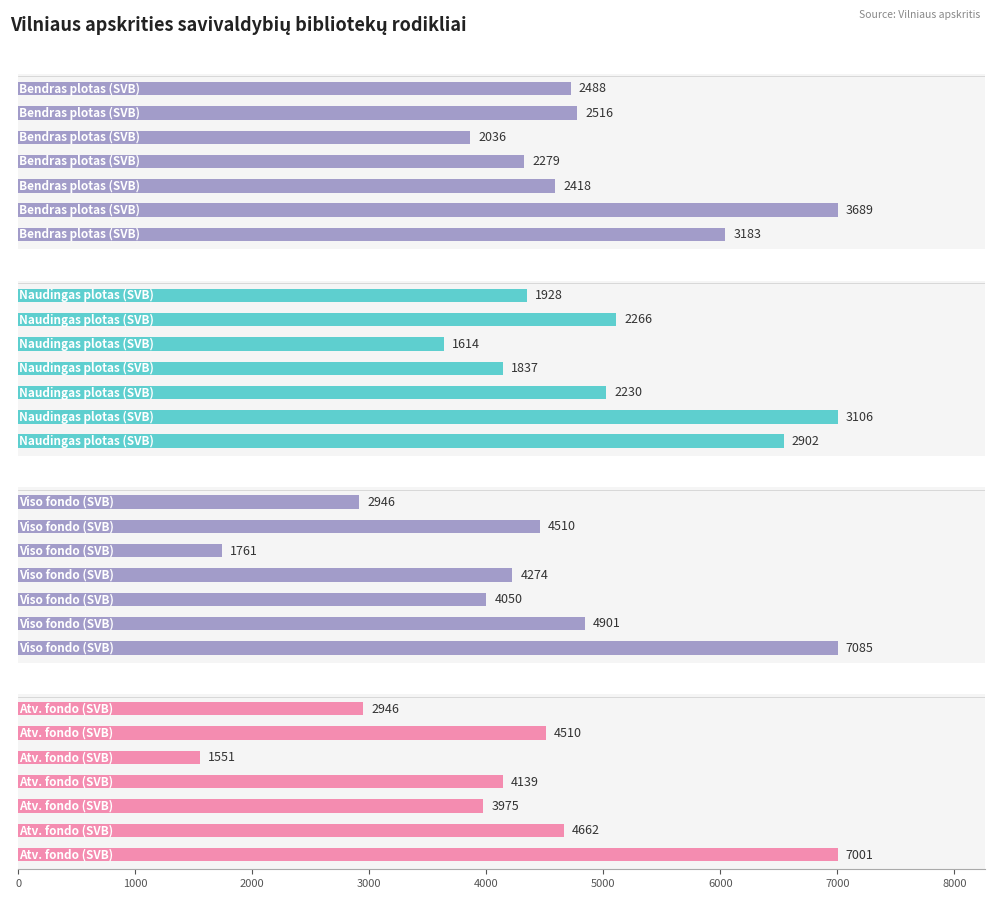

Is it true that Atv. fondo (SVB) equals 1551 at 1000?

True